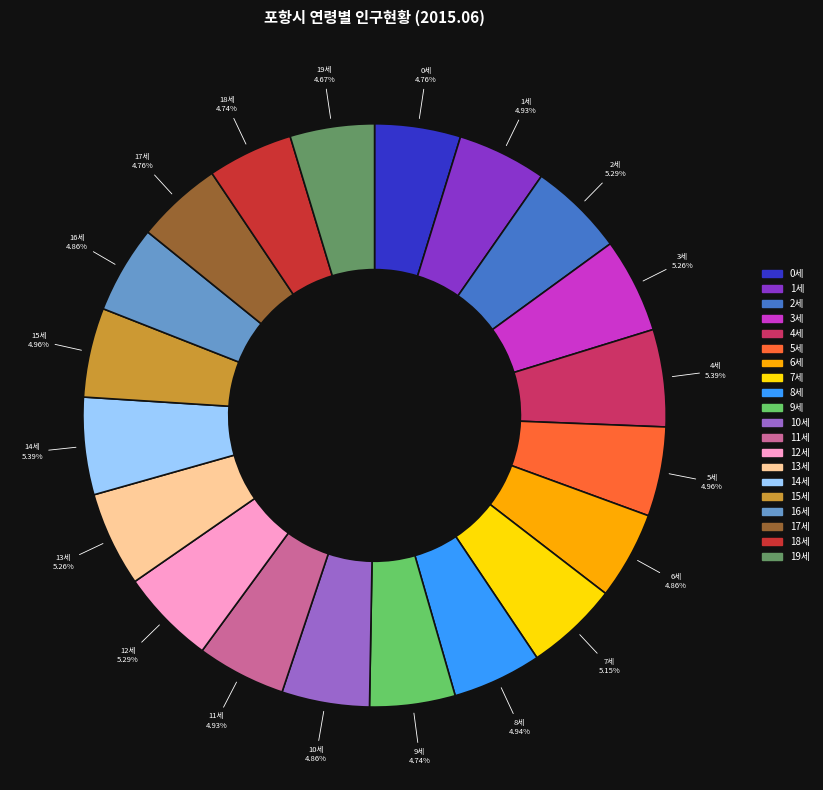

Does 15세 represent more than half of the total?

No